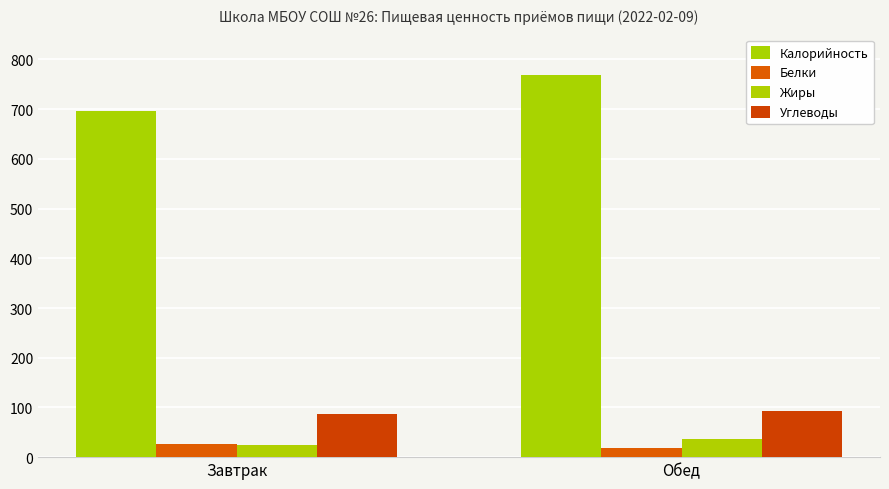

What is the spread (max minus min) of values at Завтрак?

671.8